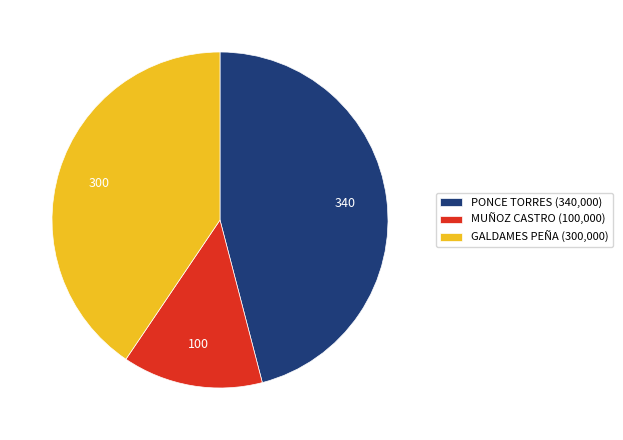

Rank the categories by value from highest to lowest.

PONCE TORRES (340,000), GALDAMES PEÑA (300,000), MUÑOZ CASTRO (100,000)